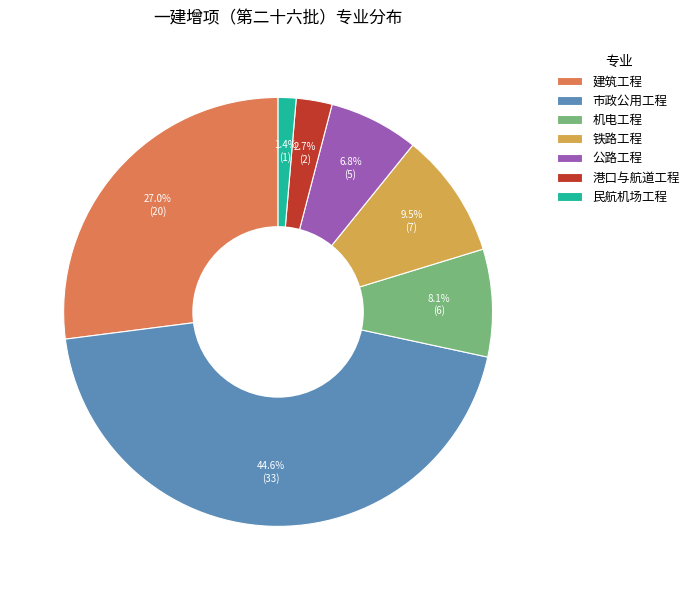

Rank the categories by value from highest to lowest.

市政公用工程, 建筑工程, 铁路工程, 机电工程, 公路工程, 港口与航道工程, 民航机场工程